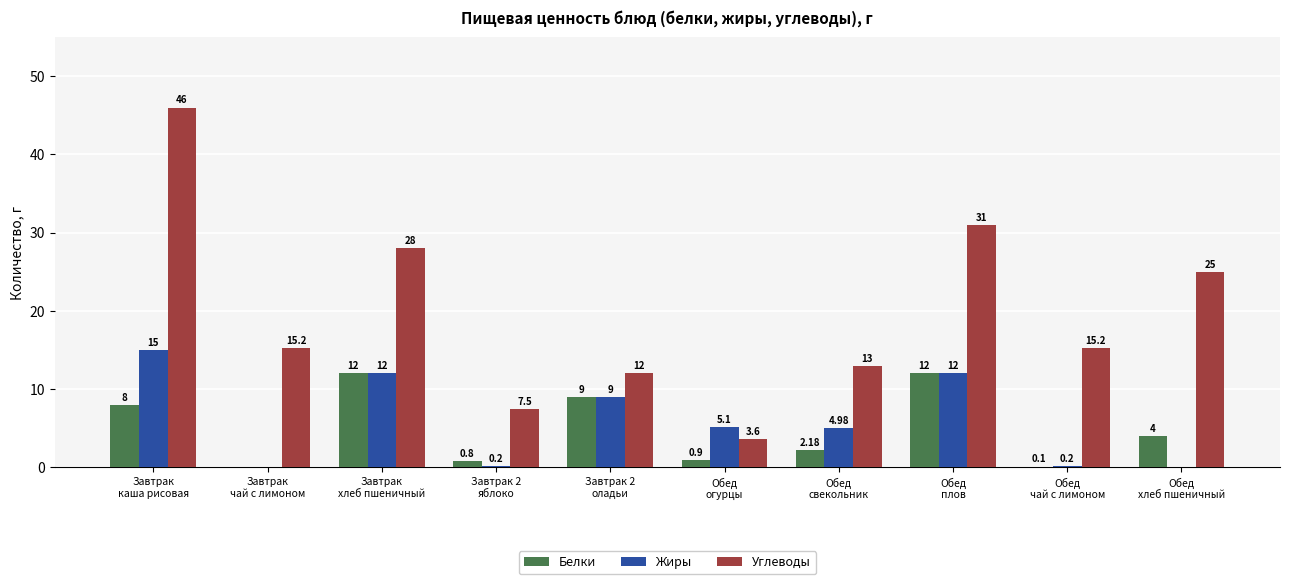

Which series has the largest total across all categories?

Углеводы